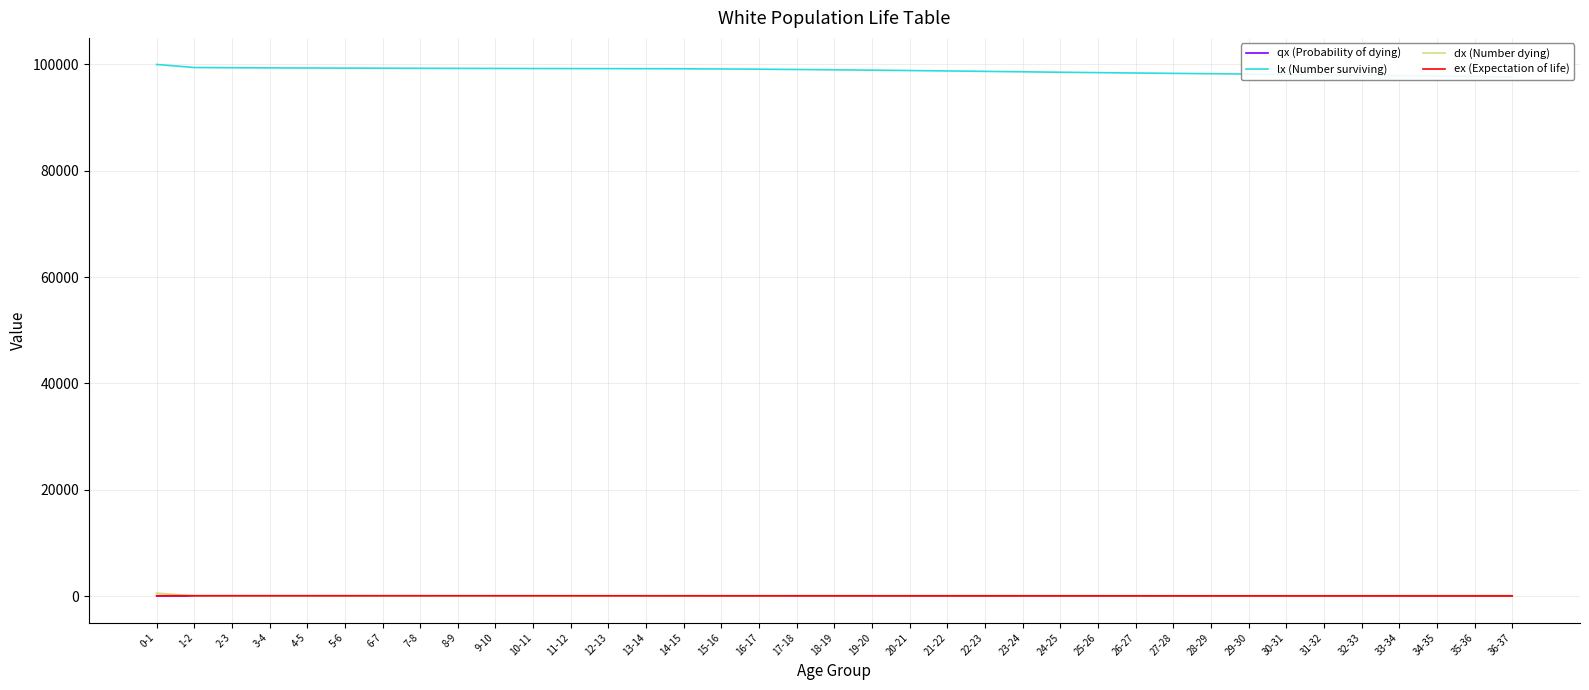

Rank the series at 9-10 from highest to lowest value.

lx (Number surviving), ex (Expectation of life), dx (Number dying), qx (Probability of dying)